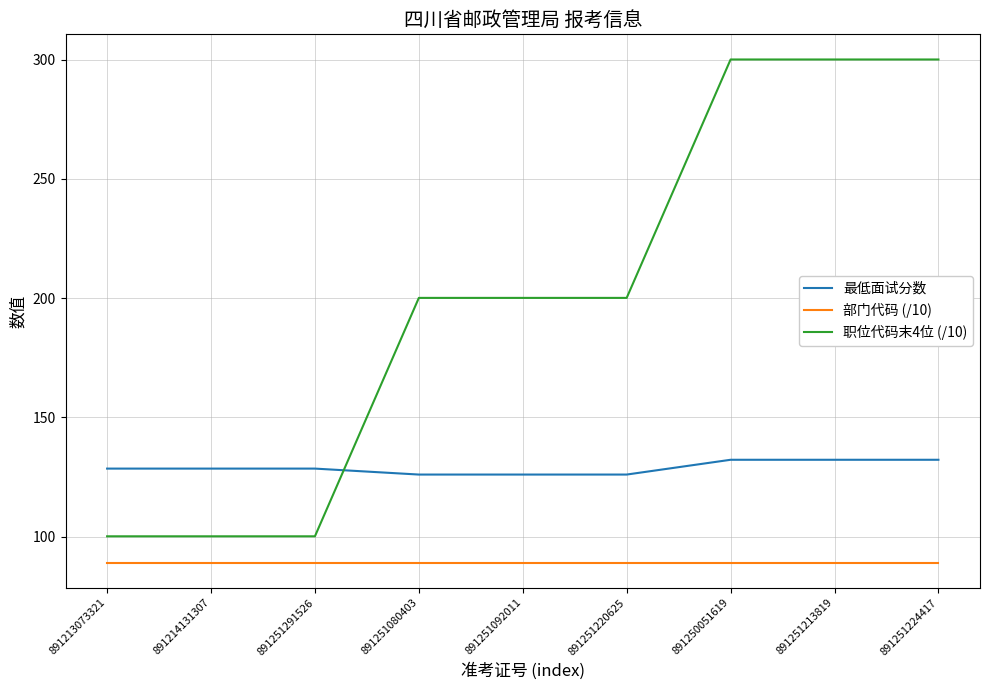

Is it true that 最低面试分数 equals 126.0 at 891251220625?

True